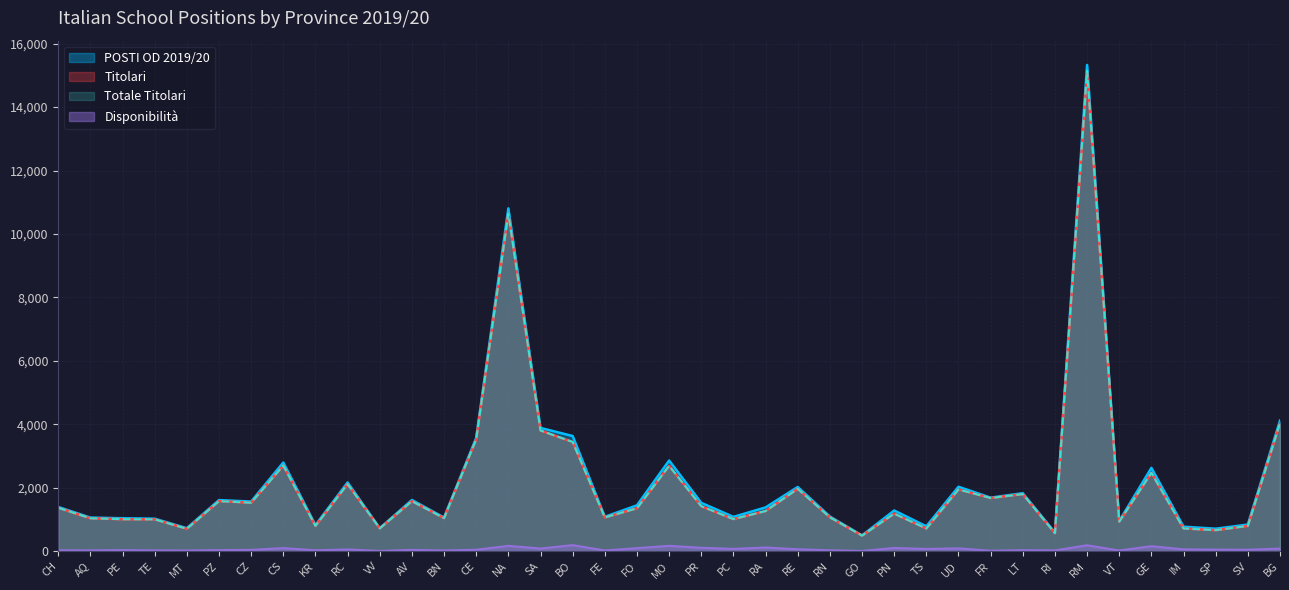

At which label does Titolari reach its peak?

RM